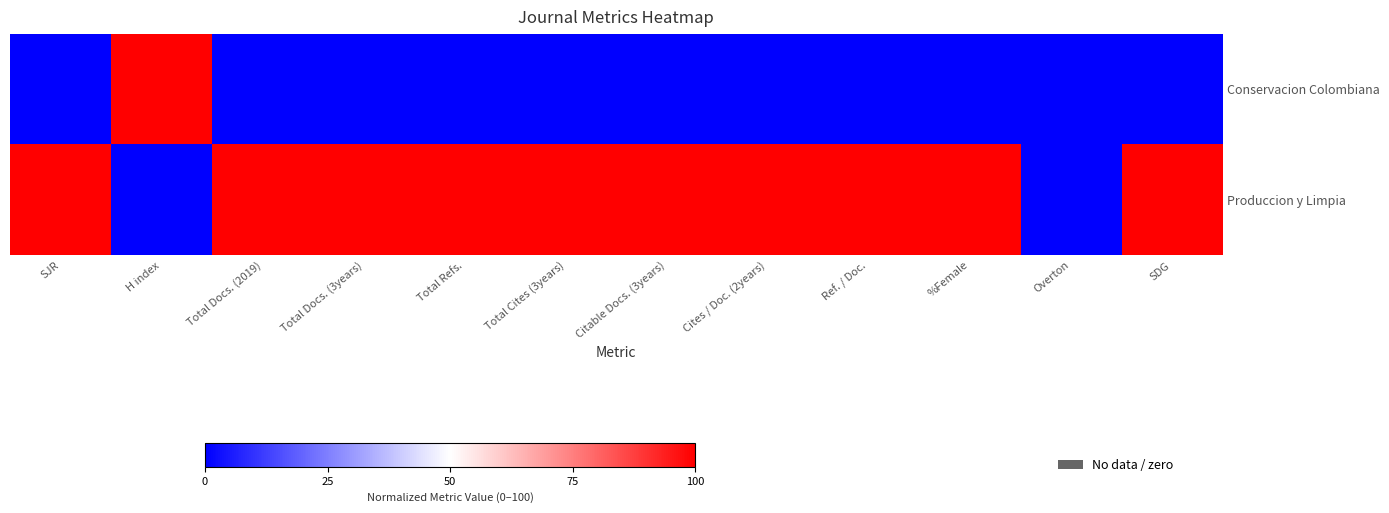

At how many categories does at least one series exceed 50?

11